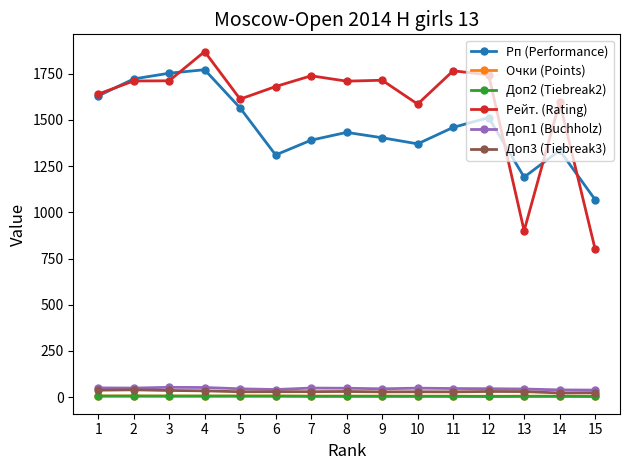

What is the total value across all series at 13?

2175.5